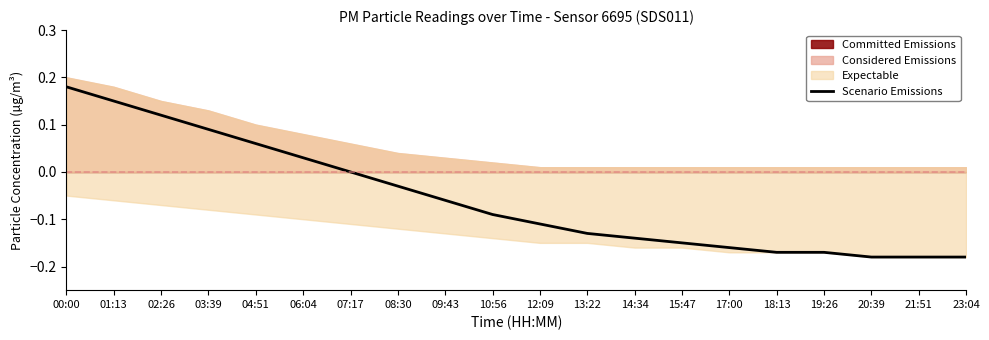

Does the chart have visible grid lines?

No